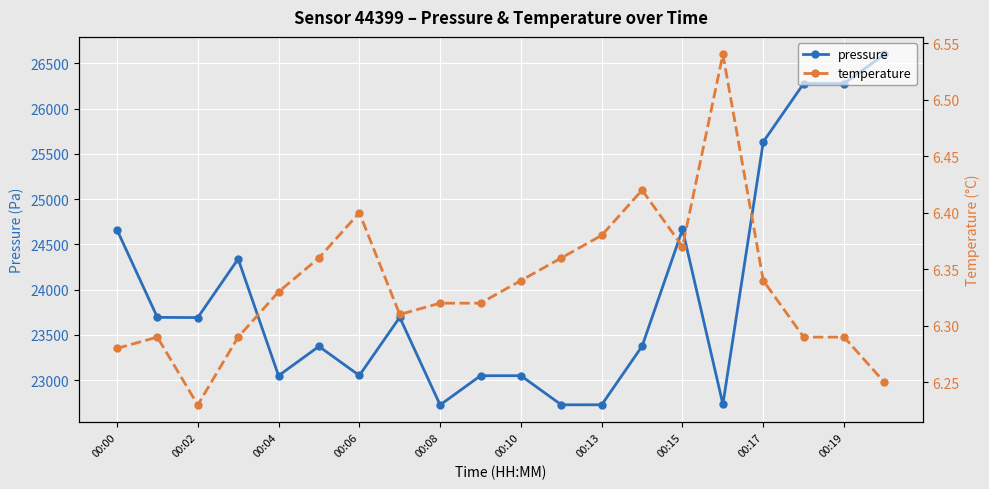

True or false: pressure has more than 2 interior local peaks.

True